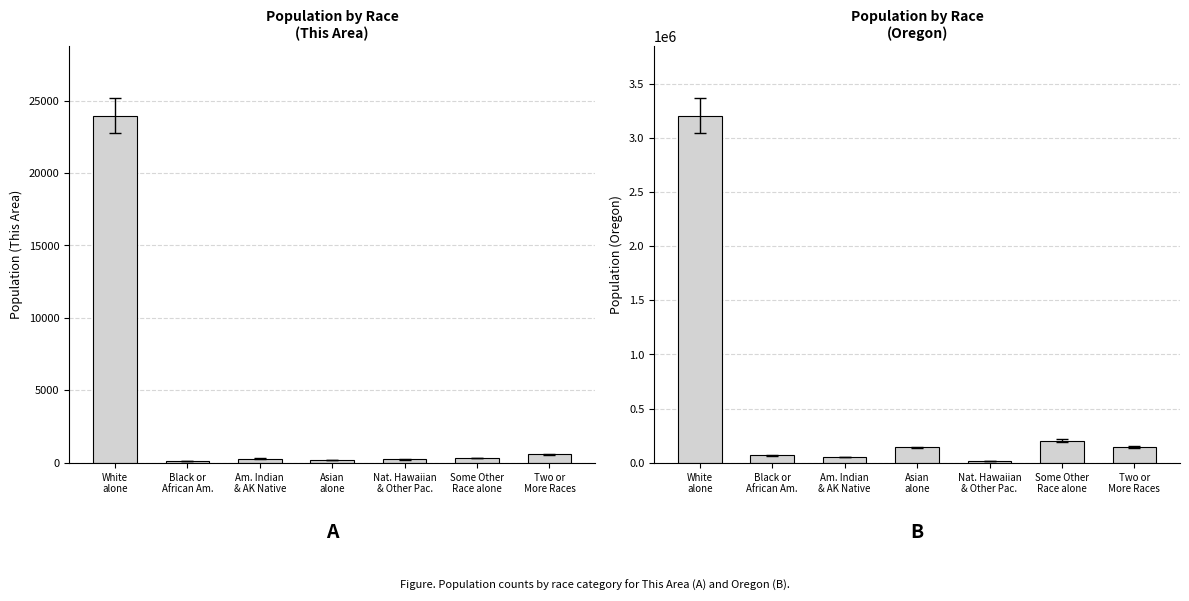

What value does the Oregon series have at Asian
alone?

141263